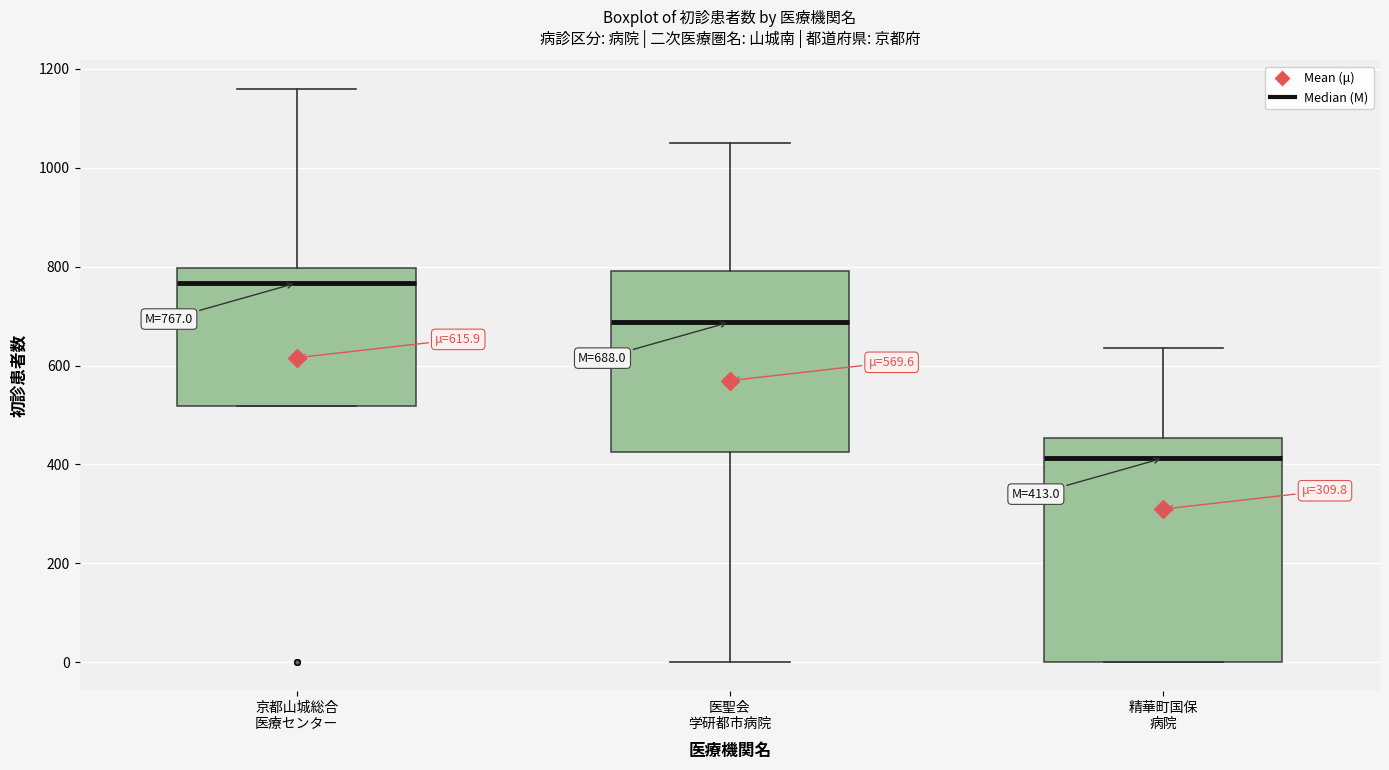

Which box has the lowest median line?

精華町国保 病院